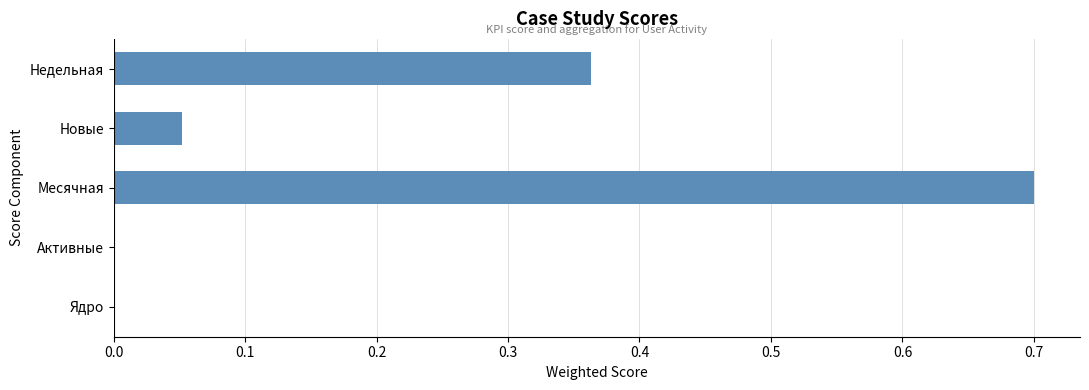

What is the change in value from Недельная to Месячная?

+0.3